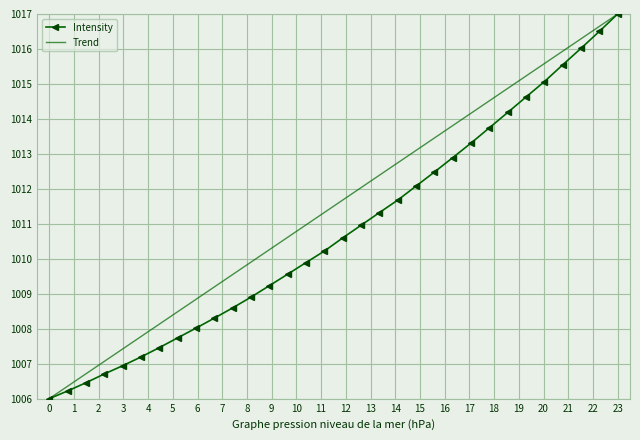

Reading left to right, list all the values displayed in this chart.

1006.0	1006.2	1006.5	1006.7	1006.9	1007.2	1007.5	1007.7	1008.0	1008.3	1008.6	1008.9	1009.2	1009.6	1009.9	1010.2	1010.6	1011.0	1011.3	1011.7	1012.1	1012.5	1012.9	1013.3	1013.7	1014.2	1014.6	1015.1	1015.5	1016.0	1016.5	1017.0